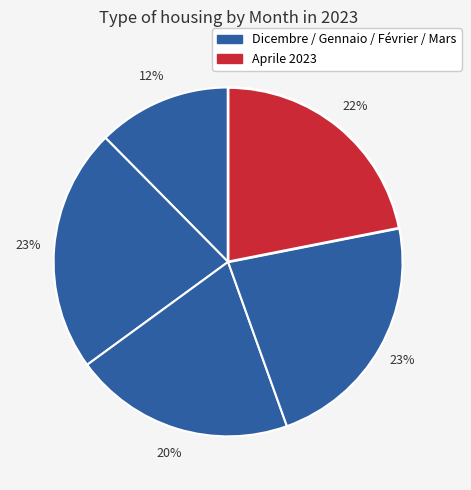

How many slices are in this pie chart?

5